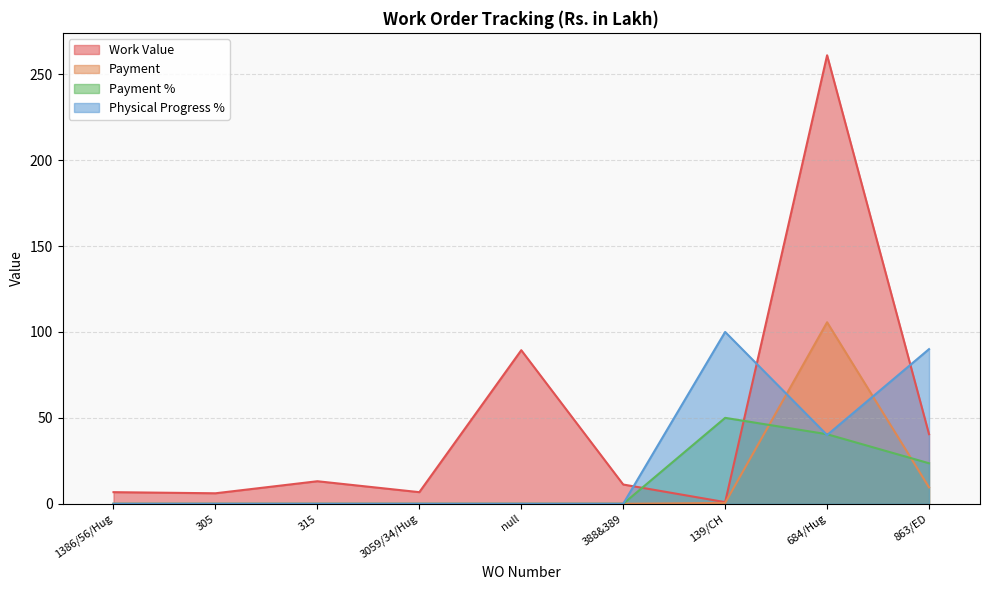

Is it true that Work Value equals 13.1 at 315?

True